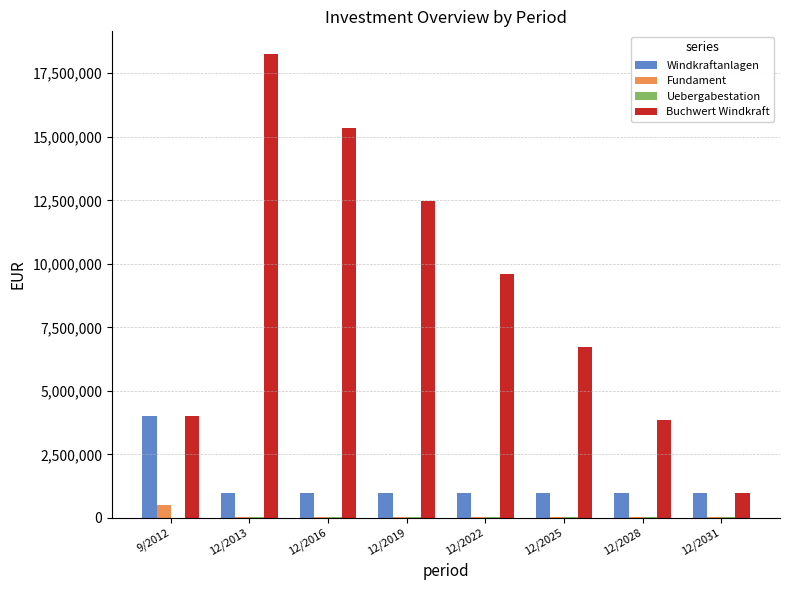

Which category has the highest value in the Fundament series?

9/2012